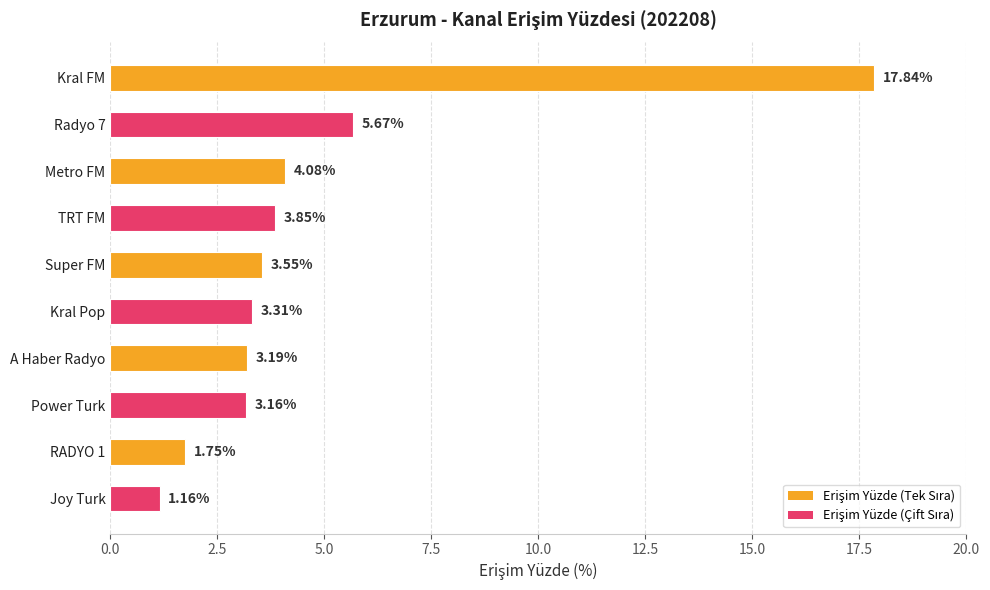

Rank the categories by value from highest to lowest.

Kral FM, Radyo 7, Metro FM, TRT FM, Super FM, Kral Pop, A Haber Radyo, Power Turk, RADYO 1, Joy Turk